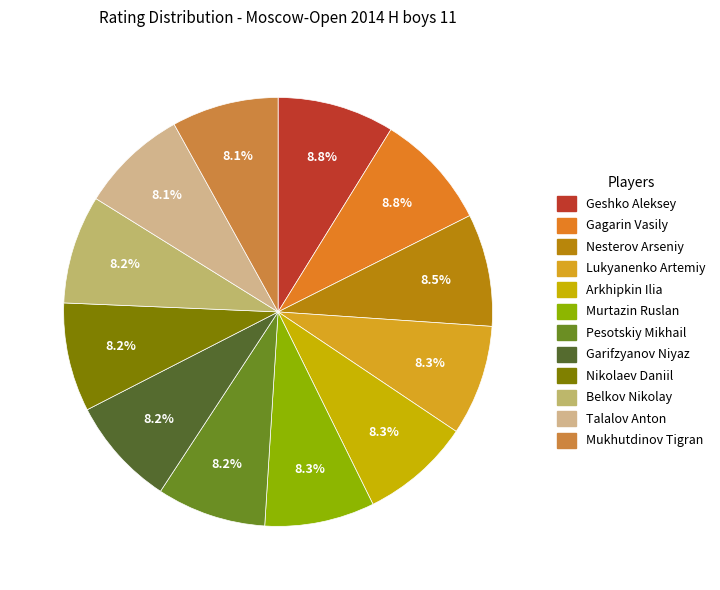

To the nearest percent, what is the average slice percentage?

8%